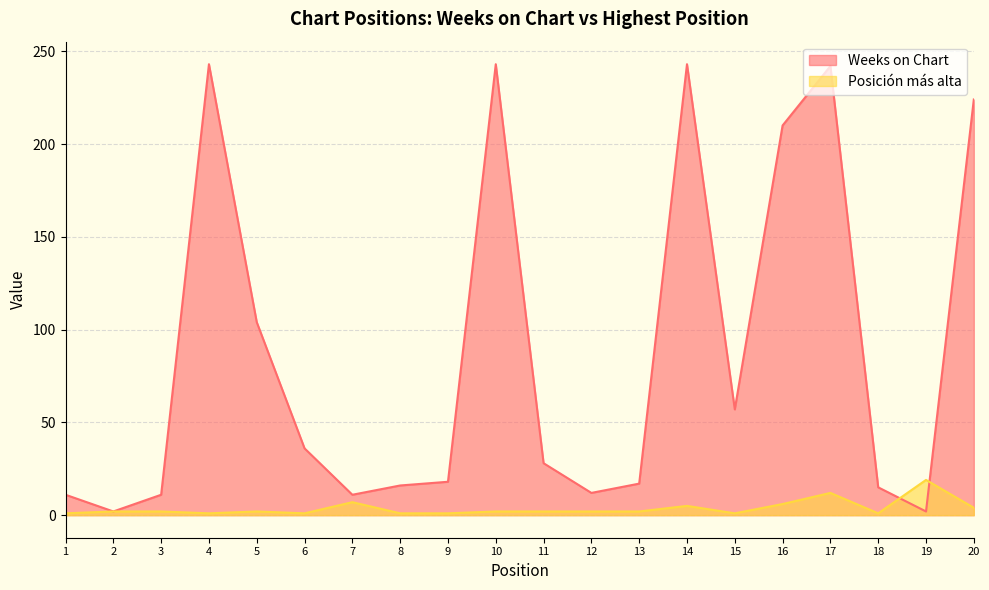

The value of Weeks on Chart at 1 is 7. True or false?

False